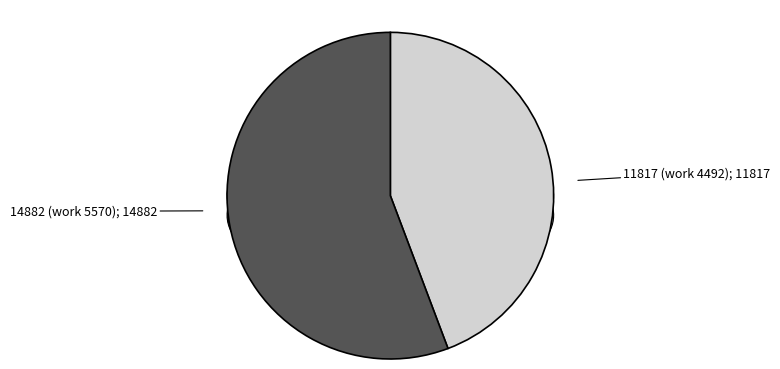

What is the change in value from 11817 (work 4492) to 14882 (work 5570)?

+3065